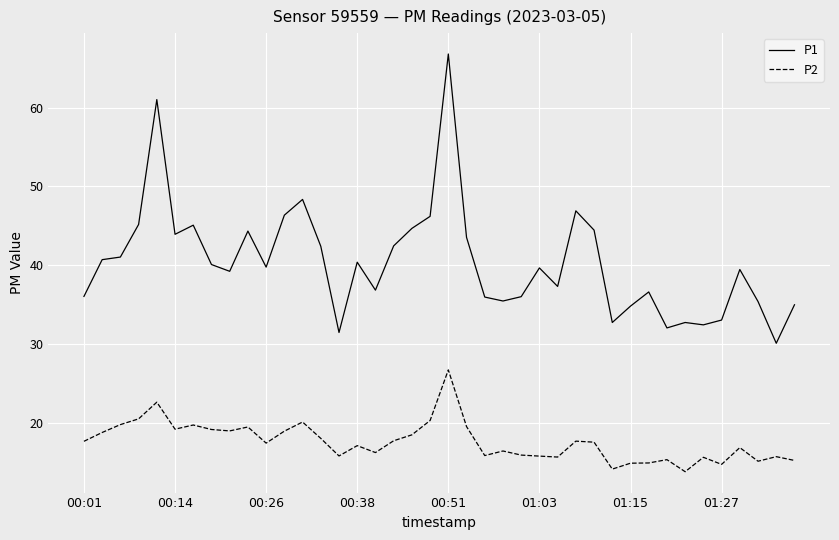

Which series has the widest spread of values?

P1